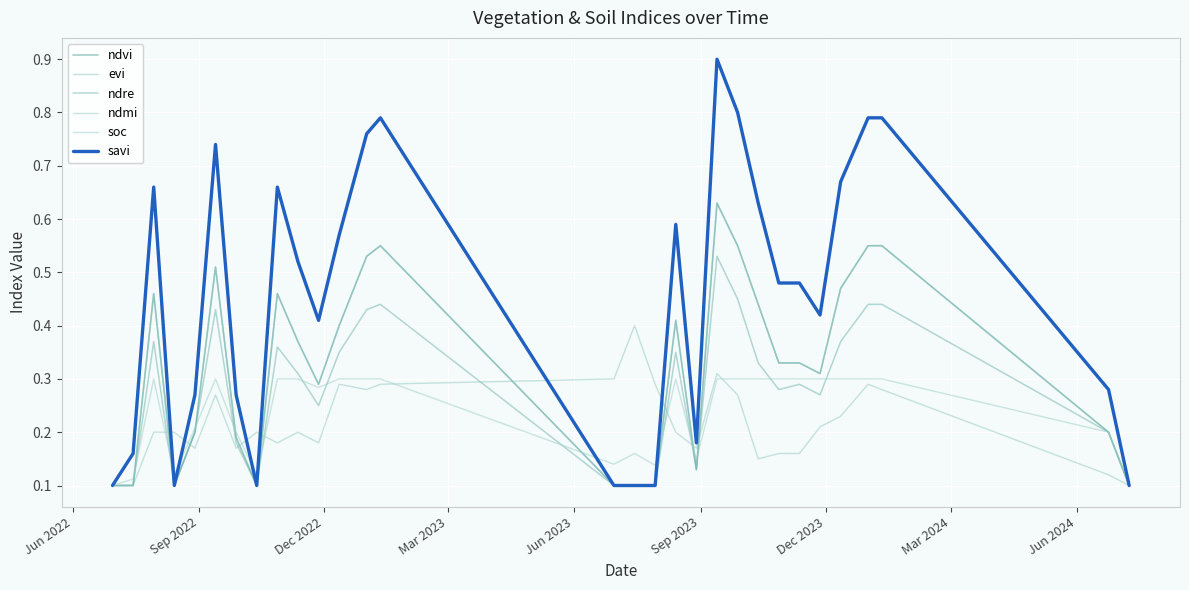

How many lines are shown in the chart?

6